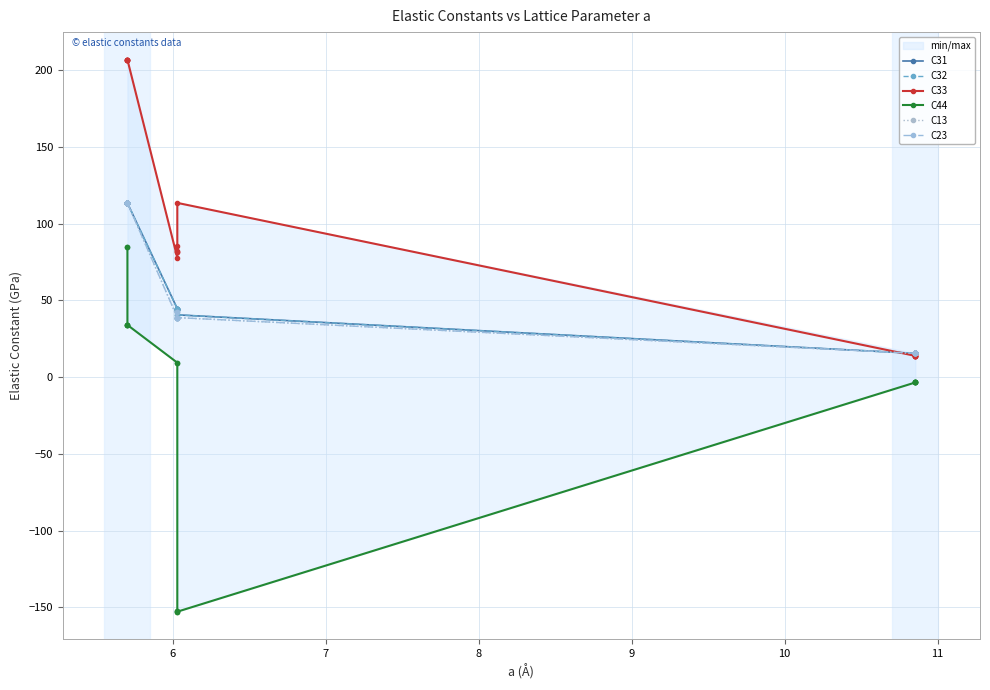

Rank the series by their maximum value, from highest to lowest.

C33, C31, C32, C13, C23, C44